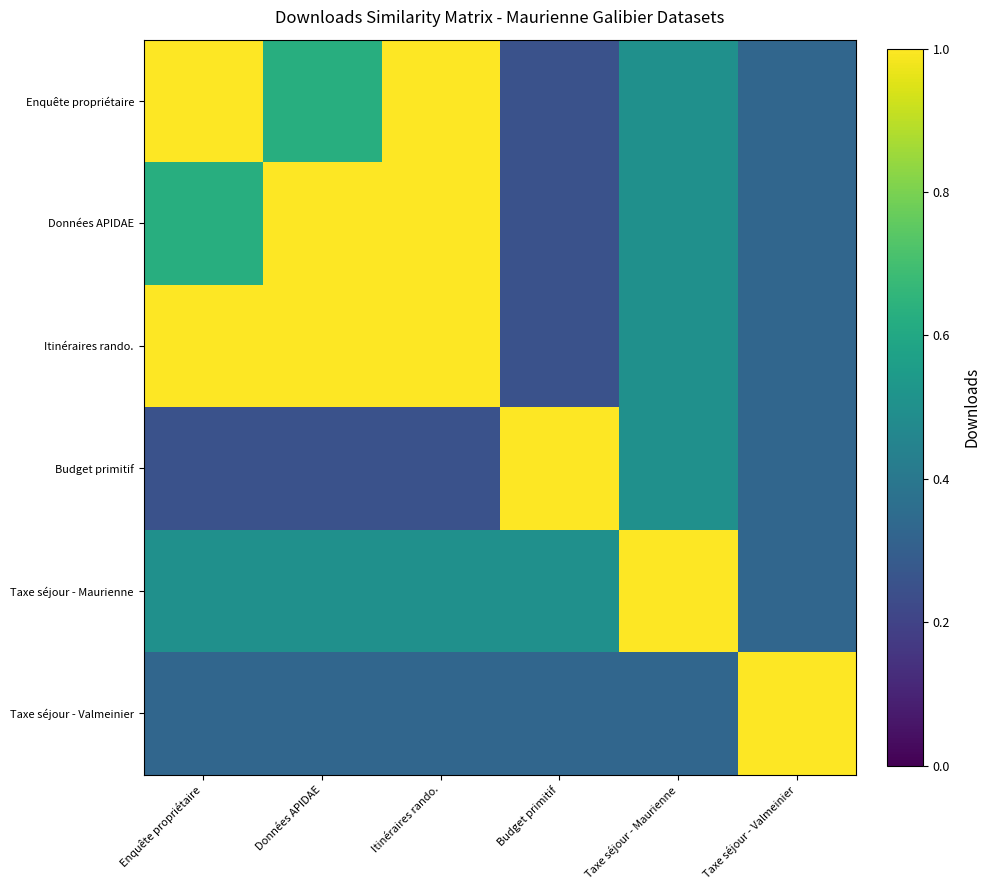

Which series has the widest spread of values?

Enquête propriétaire